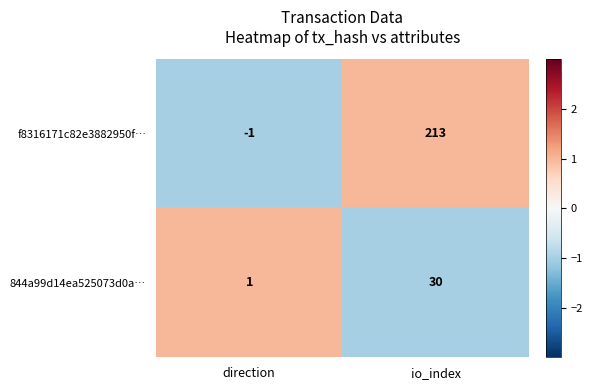

Which series has the largest total across all categories?

f8316171c82e3882950f…